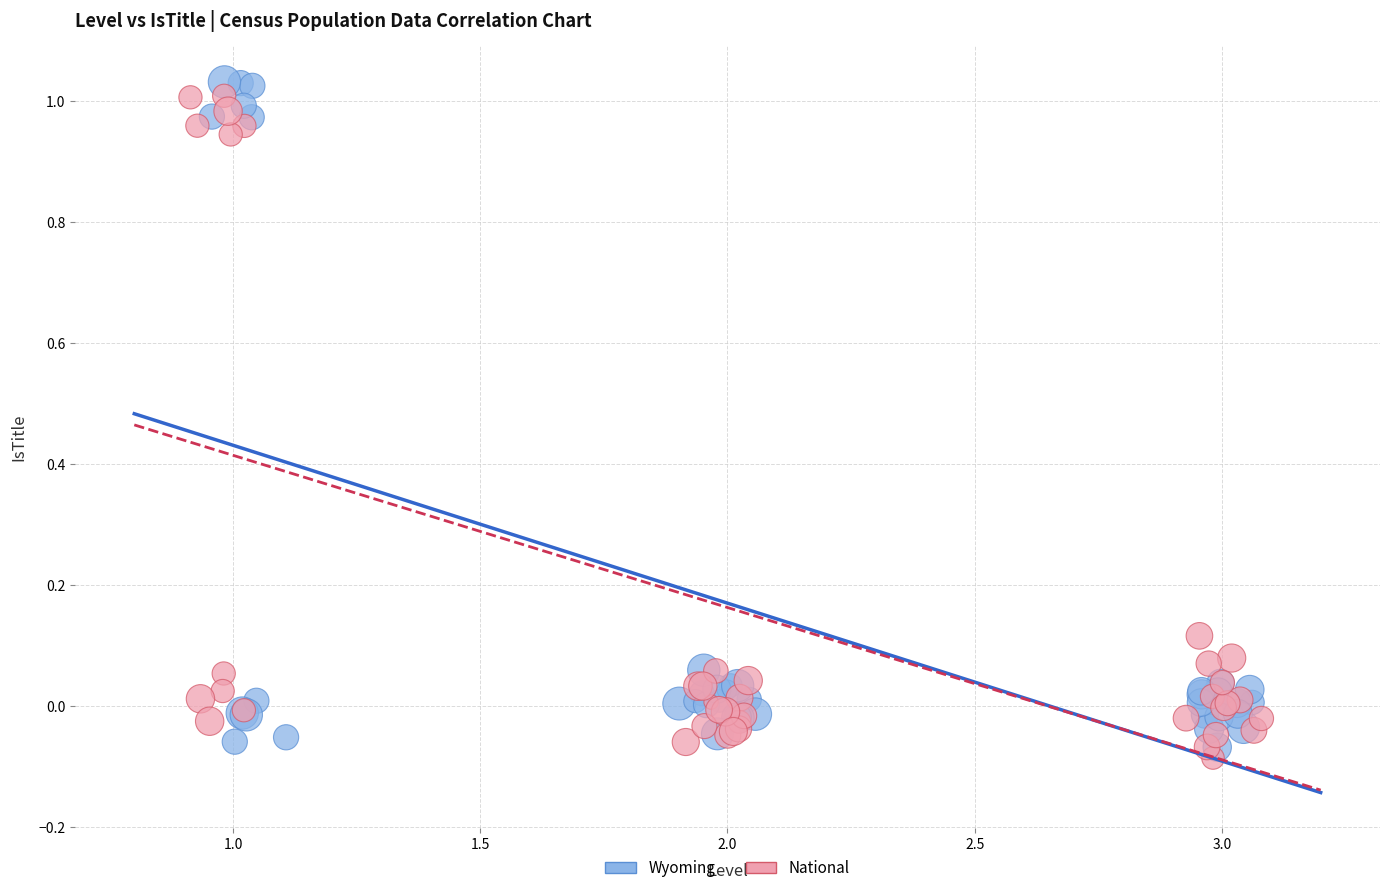

What are all the series names shown in the legend?

Wyoming, National